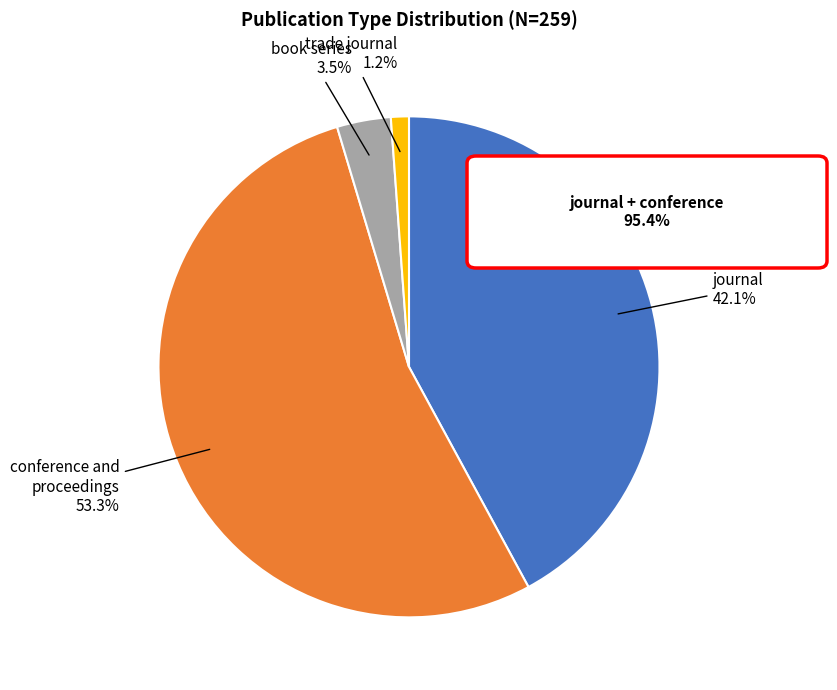

Which slice is the smallest?

trade journal